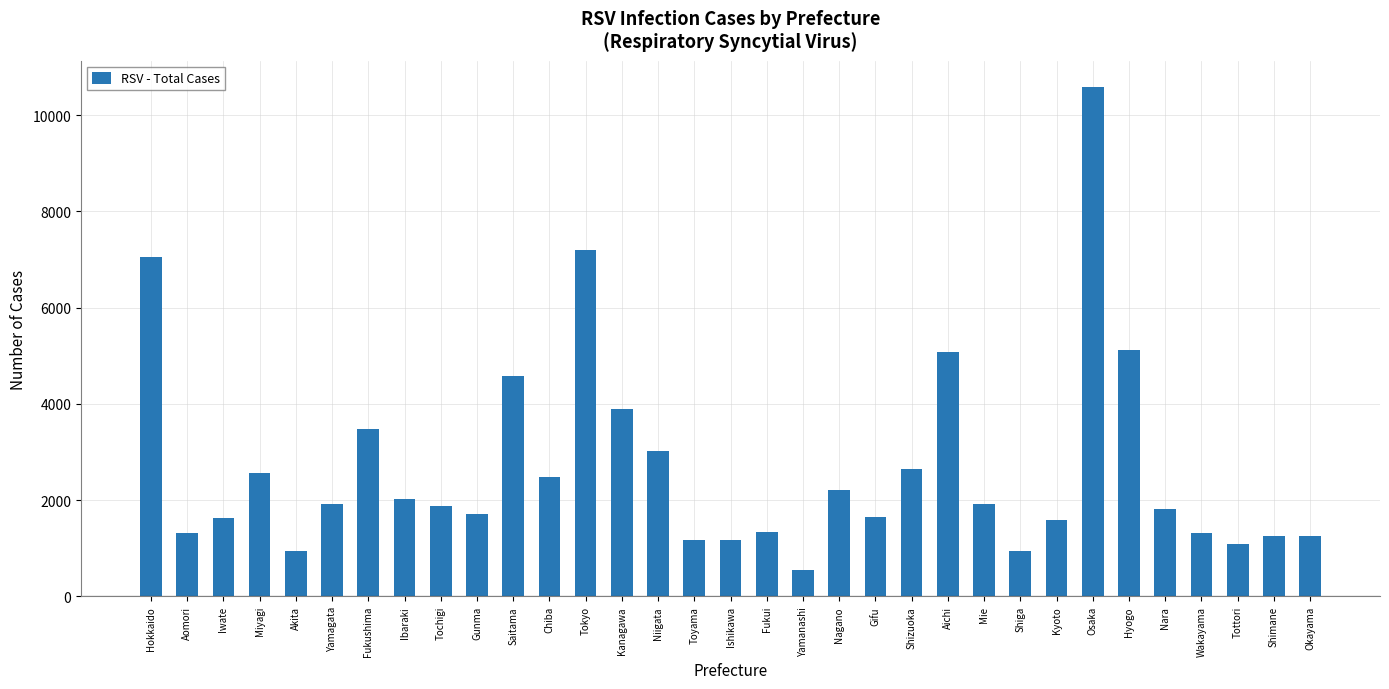

Count the number of categories in the chart.

33